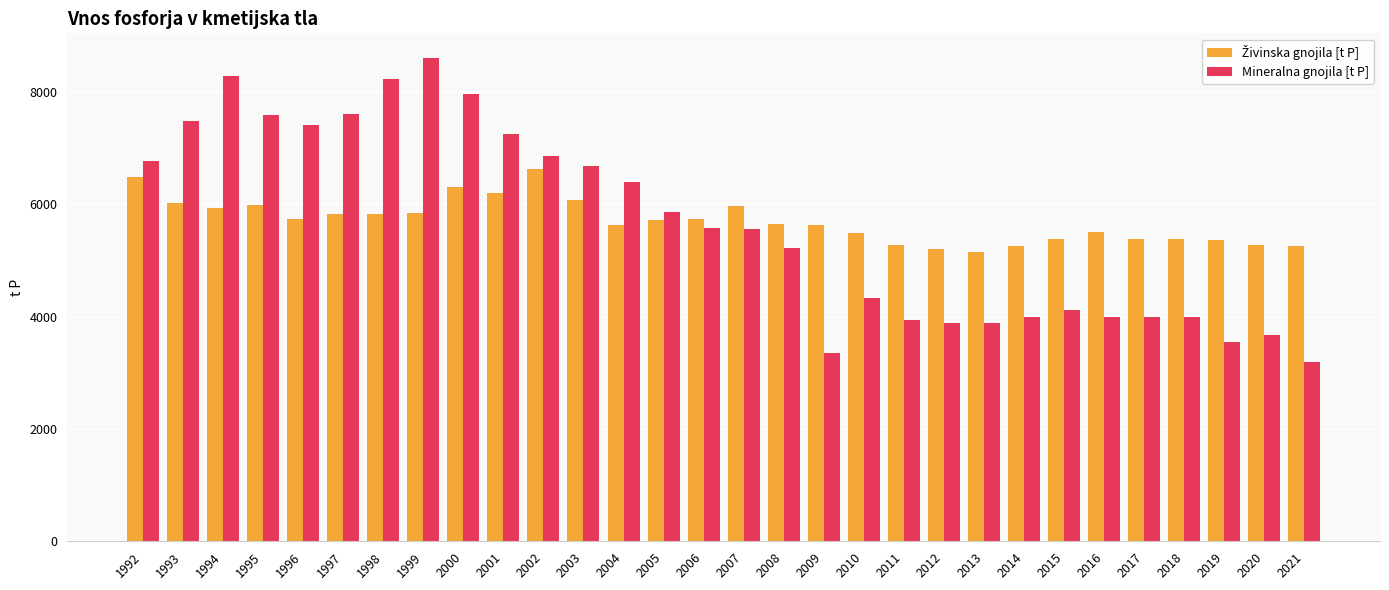

True or false: Mineralna gnojila [t P] has a value of 4646.2 at 2003.

False